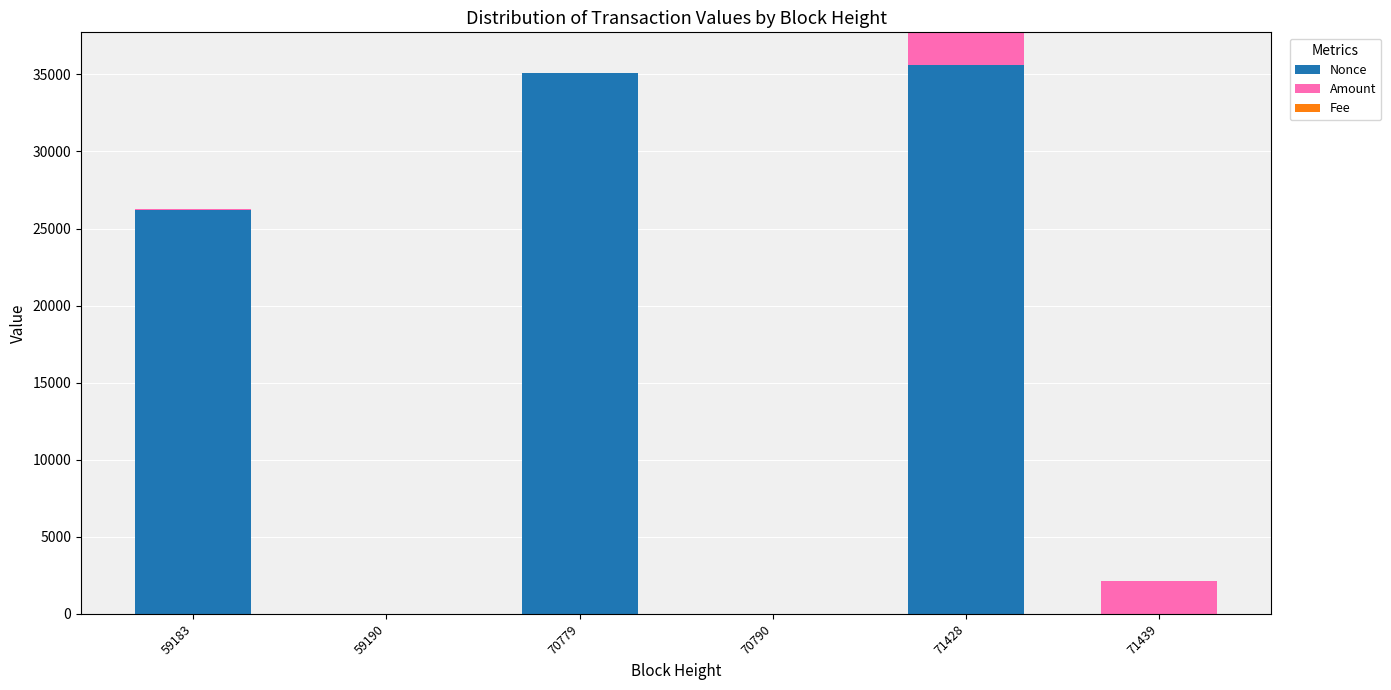

At which category is the sum across all series the highest?

71428